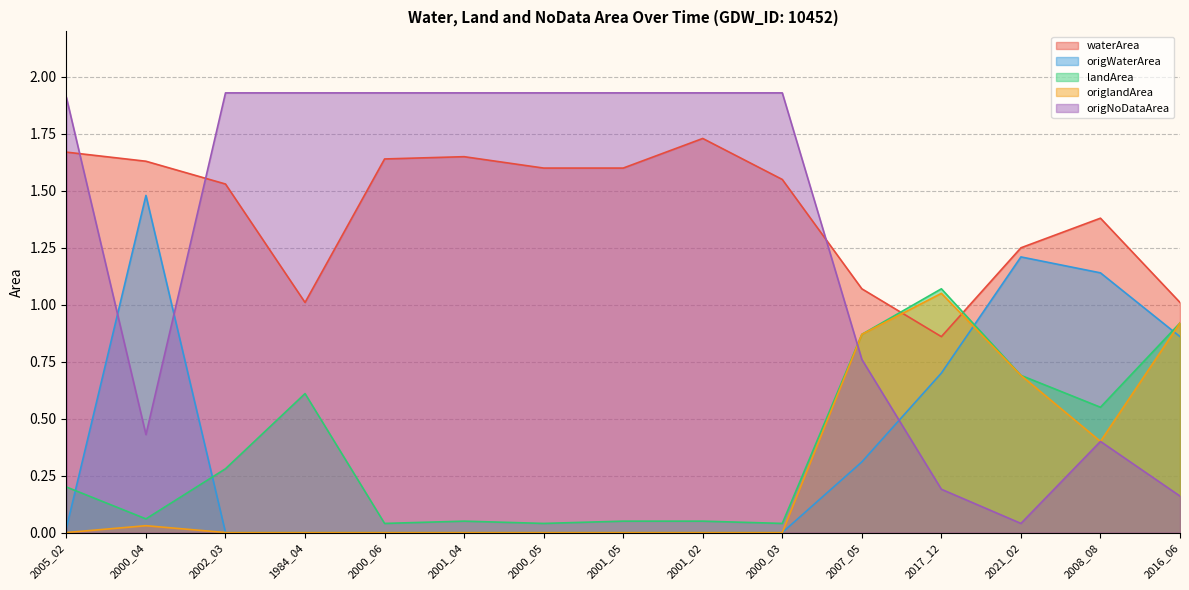

Which series changed the most between 2000_03 and 2021_02?

origNoDataArea